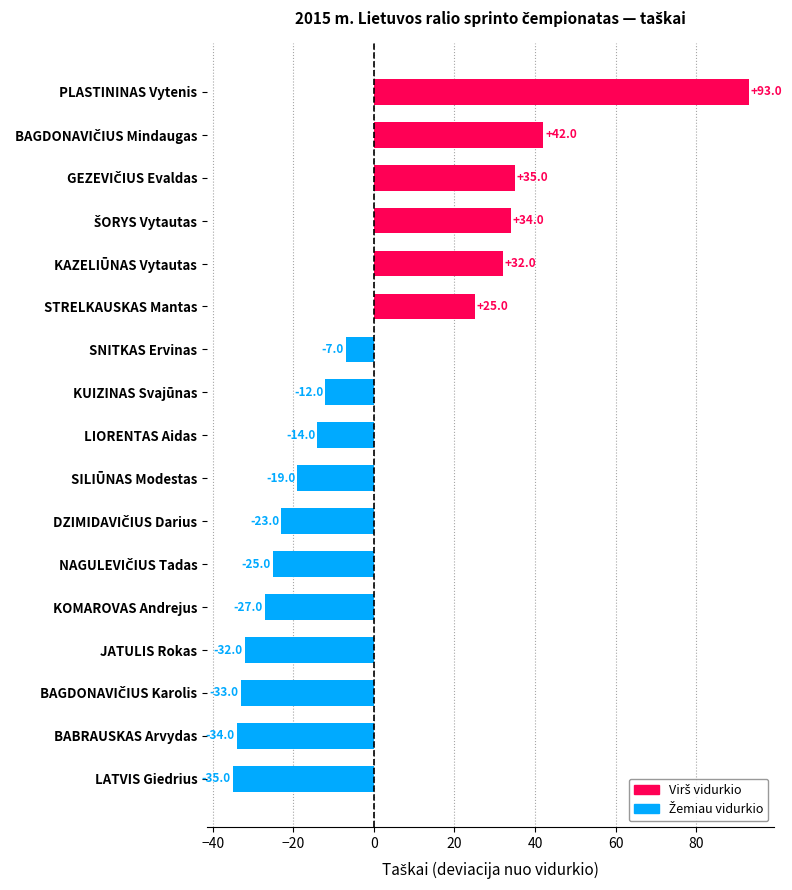

Reading bottom to top, what are all the values shown in this chart?

-35	-34	-33	-32	-27	-25	-23	-19	-14	-12	-7	25	32	34	35	42	93